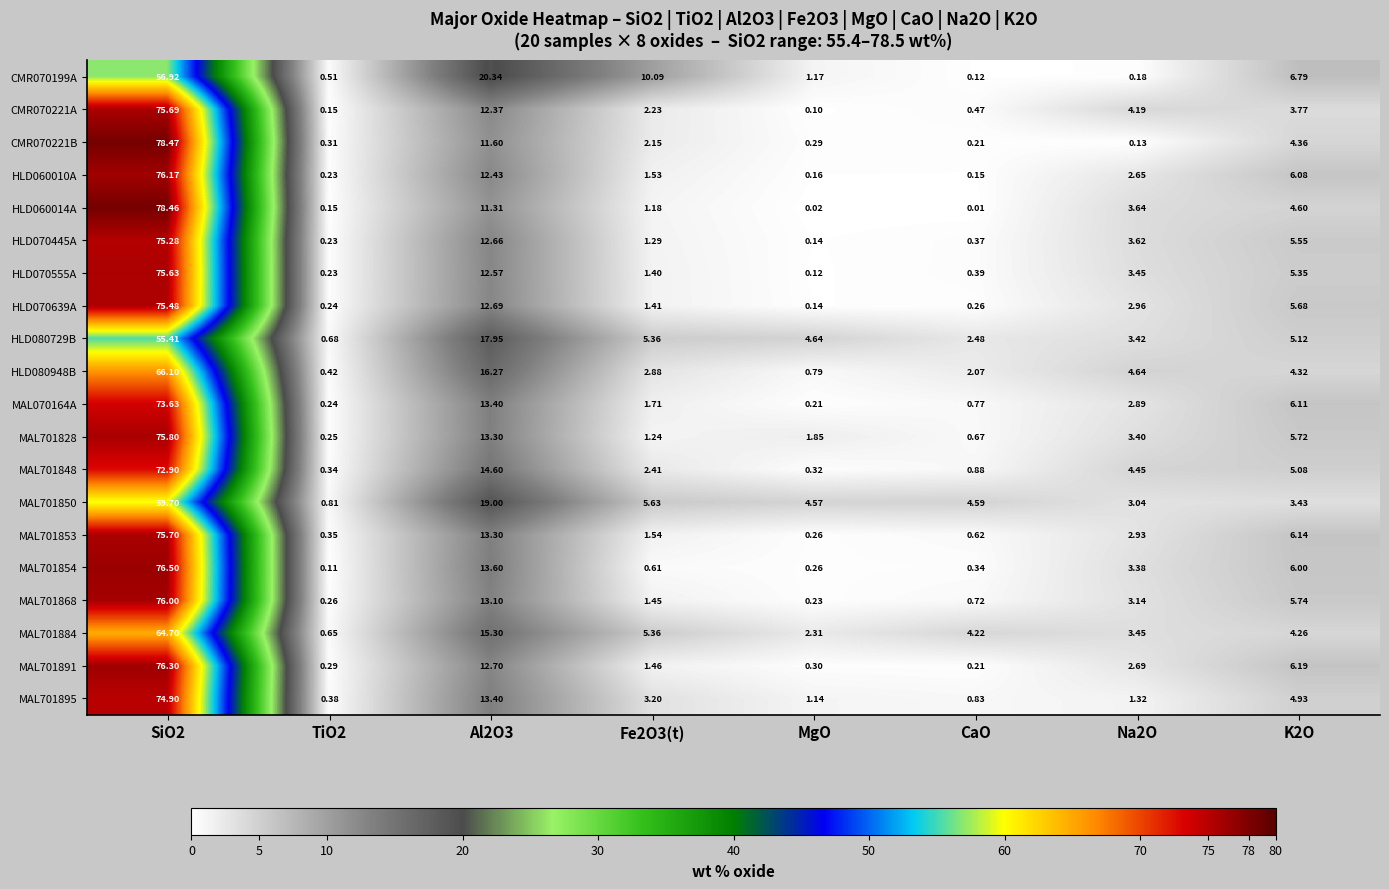

Is the value of MAL701828 at MgO greater than the value of MAL701895 at TiO2?

Yes